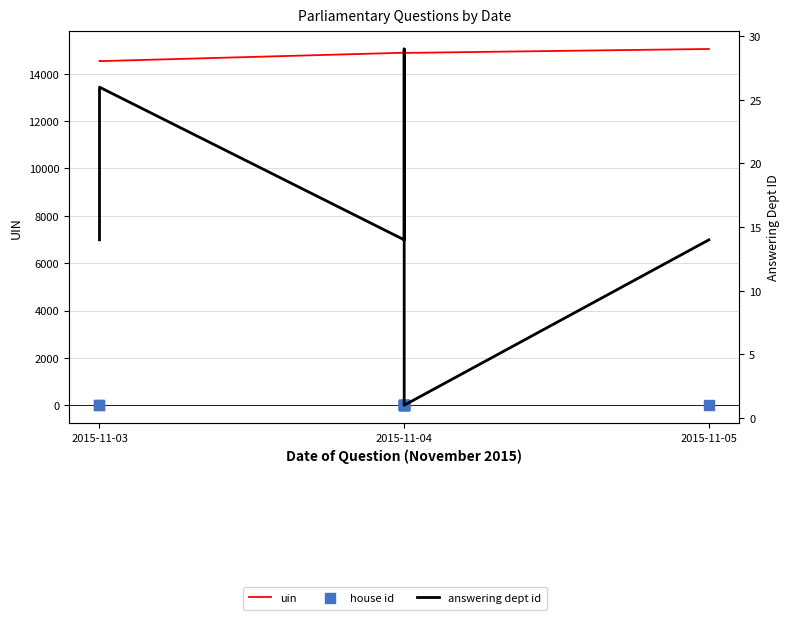

Is the value of answering dept id at 2015-11-04 greater than the value of house id at 2015-11-03?

No